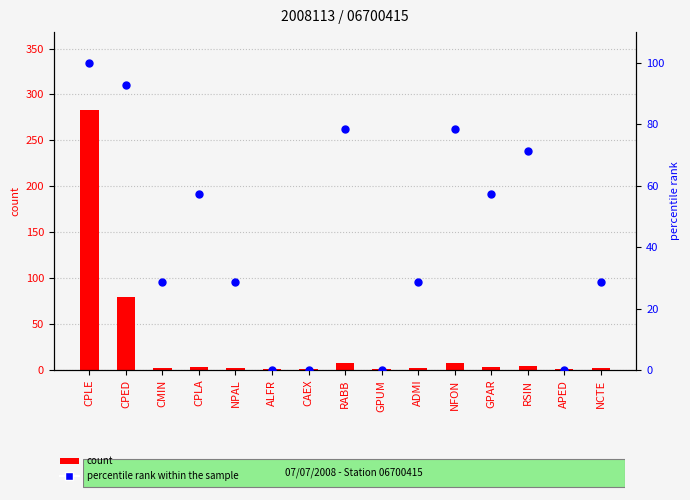

At how many categories does at least one series exceed 188?

1